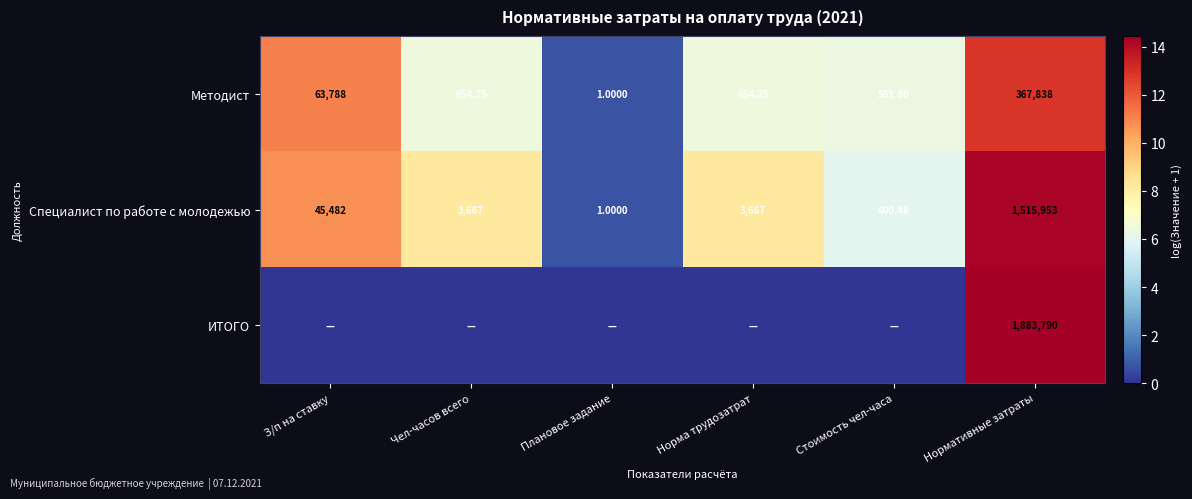

At which label is Методист closest to 183919?

З/п на ставку